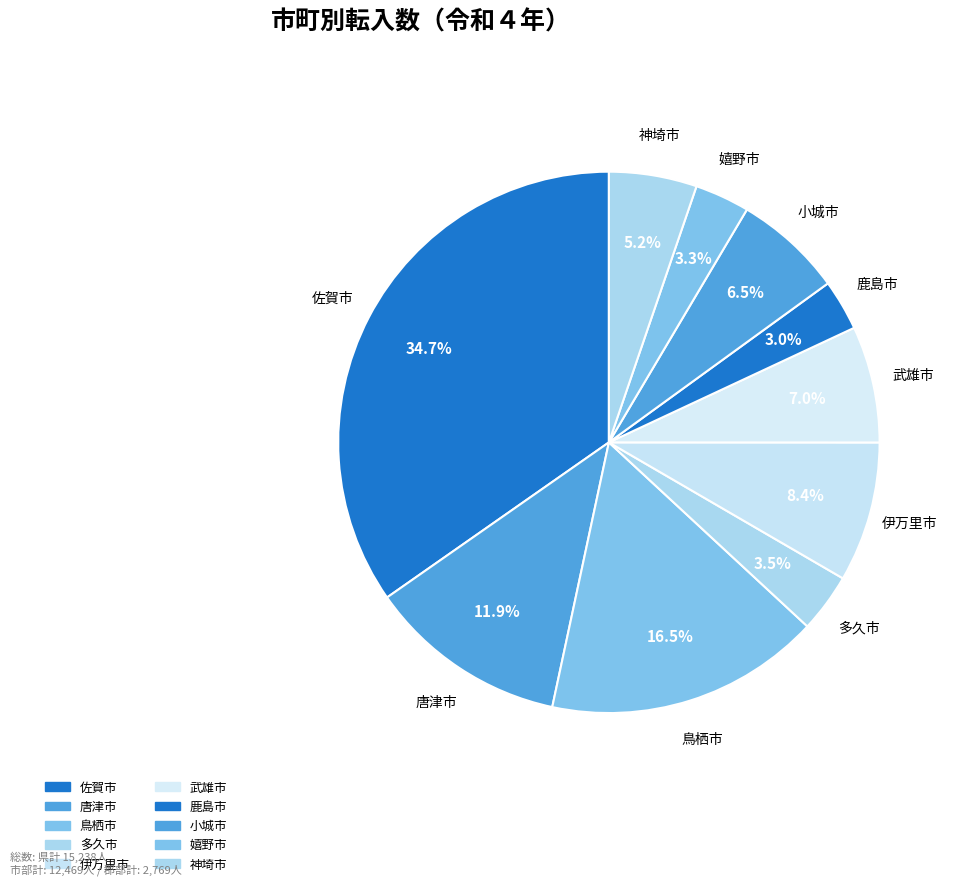

Is 鹿島市 the majority of the pie?

No